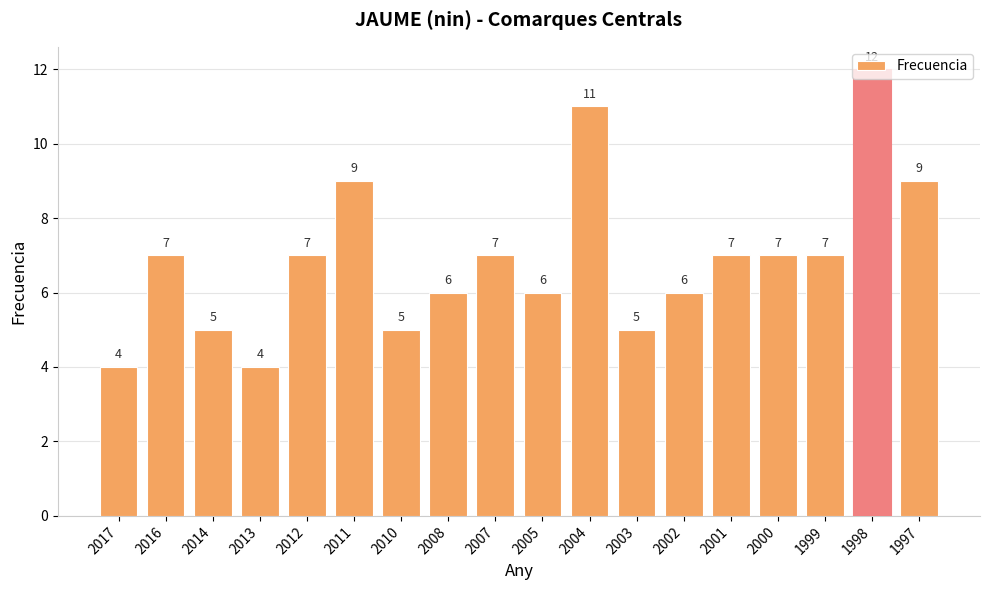

Reading left to right, extract all data points from this chart.

2017=4	2016=7	2014=5	2013=4	2012=7	2011=9	2010=5	2008=6	2007=7	2005=6	2004=11	2003=5	2002=6	2001=7	2000=7	1999=7	1998=12	1997=9